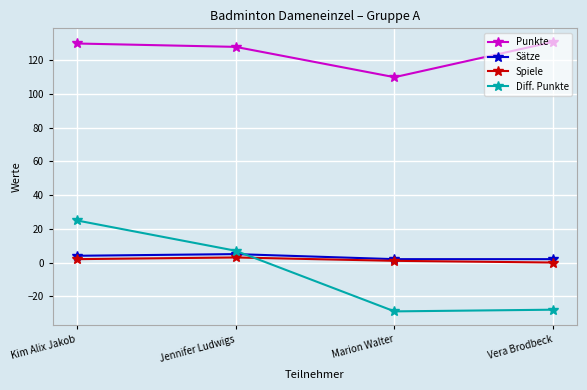

Between Jennifer Ludwigs and Marion Walter, which series saw the biggest shift?

Diff. Punkte